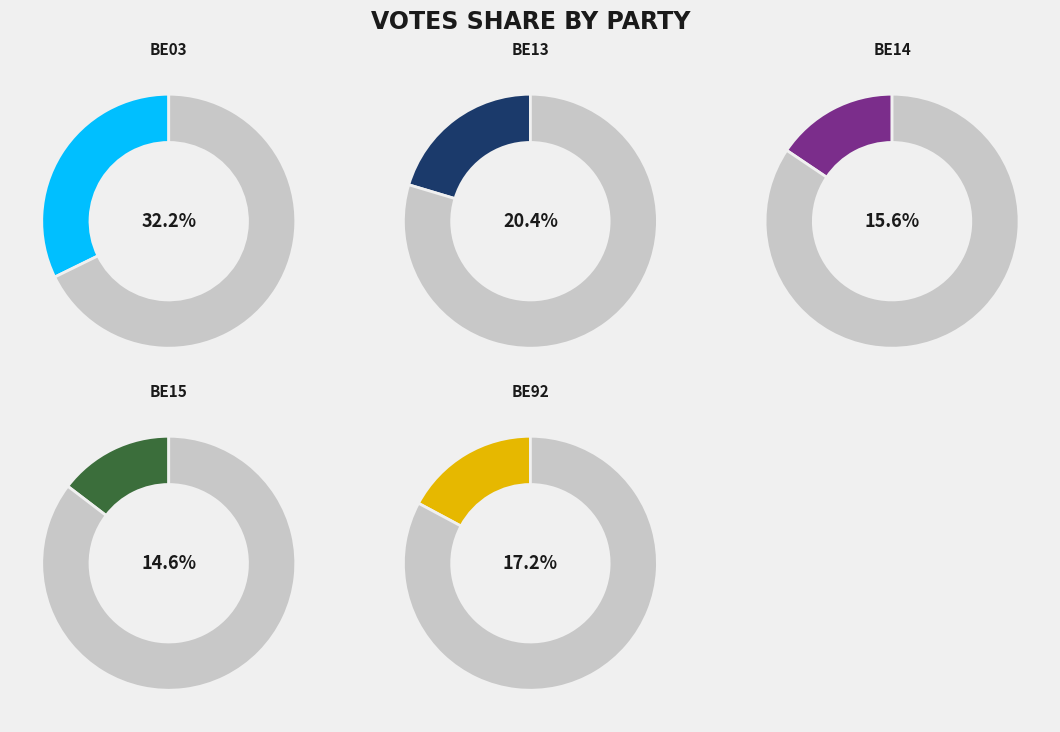

The BE03 slice represents 18% of the pie. True or false?

False